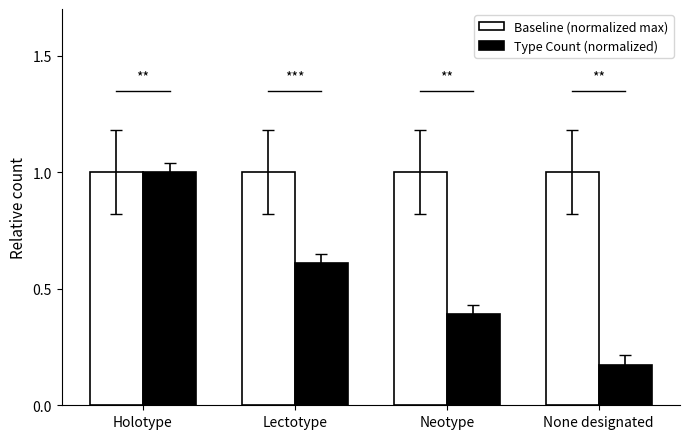

What position from the left is None designated?

4